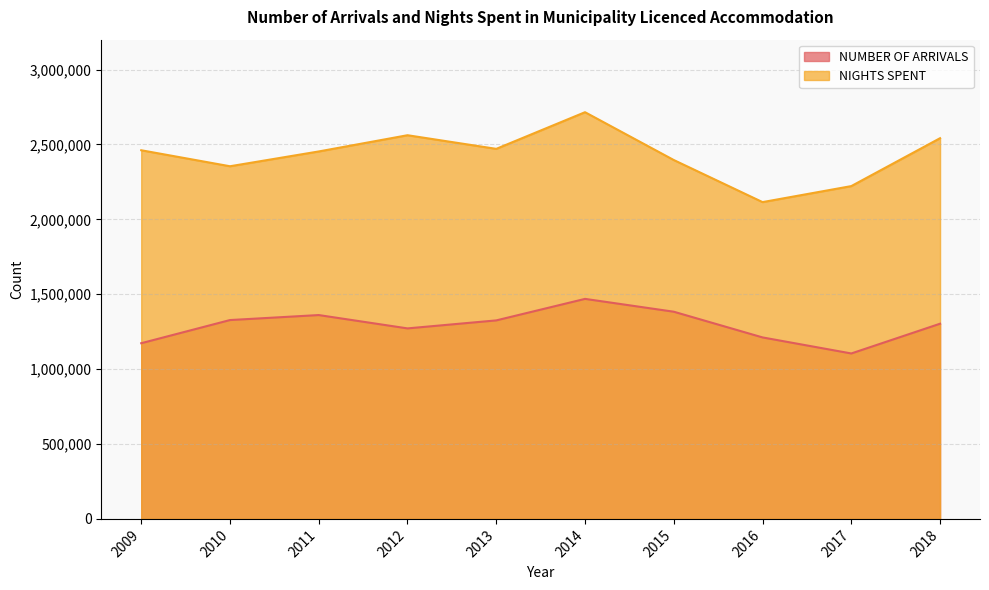

What is the average value of the NIGHTS SPENT series?

2429453